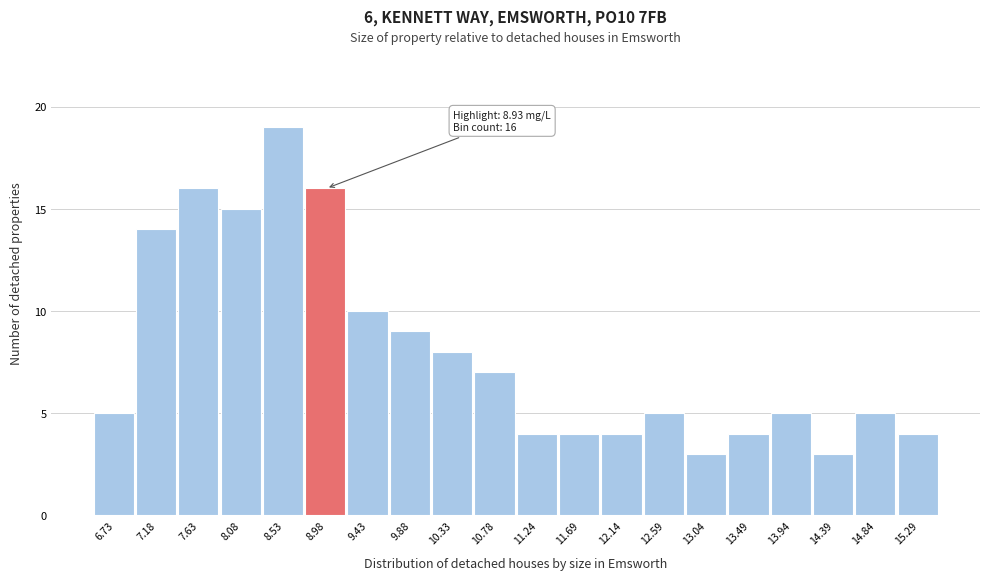

Which range on the x-axis has the tallest bar?

8.30 to 8.75